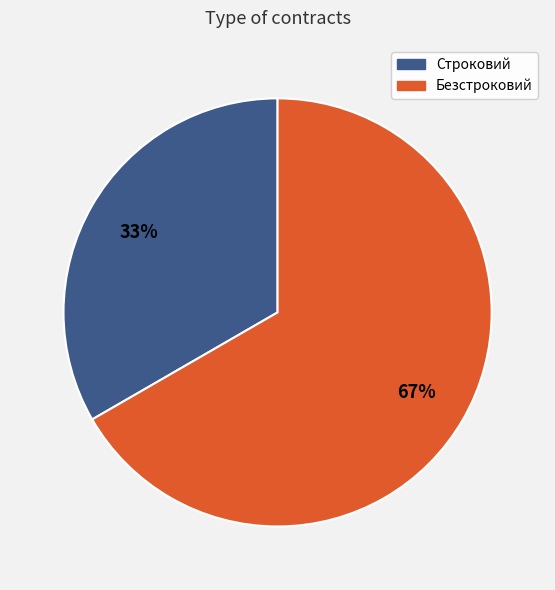

To the nearest percent, what is the combined percentage of Безстроковий and Строковий?

100%